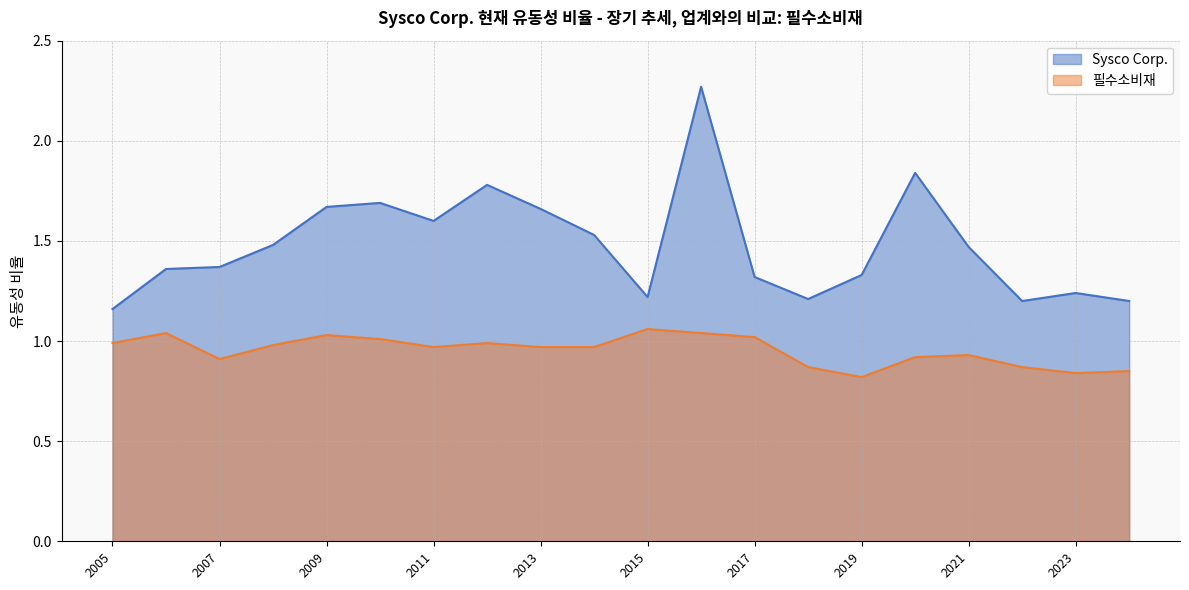

Where is Sysco Corp. nearest to the value 1?

2005